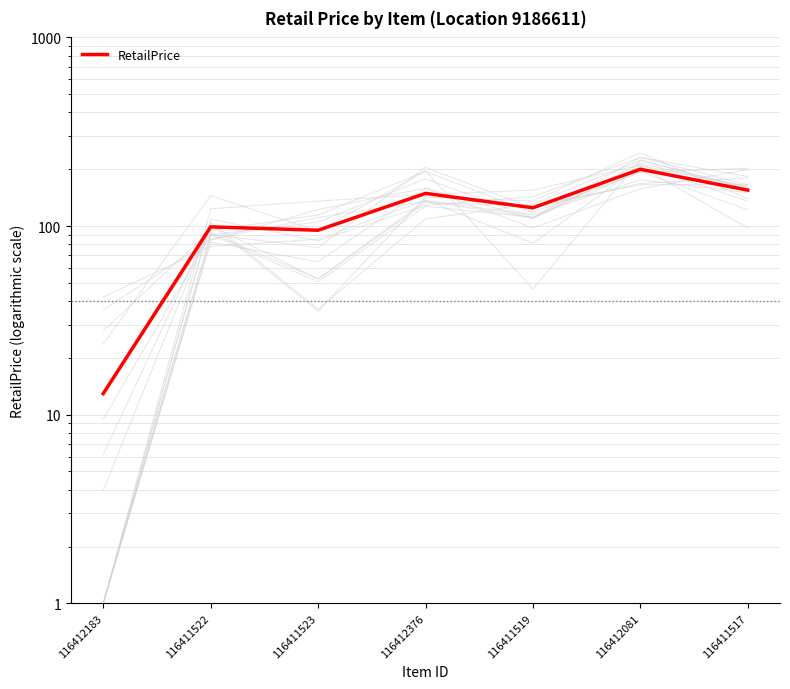

At which label does the data first exceed 125?

116412376